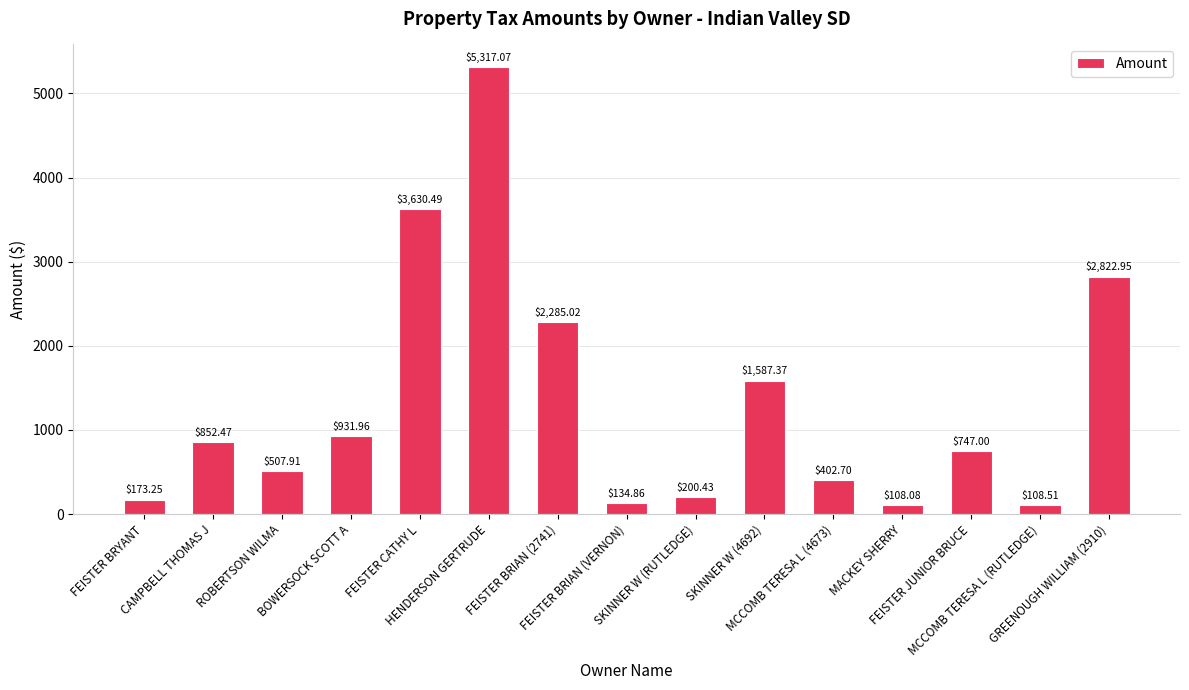

Rank the categories by value from lowest to highest.

MACKEY SHERRY, MCCOMB TERESA L (RUTLEDGE), FEISTER BRIAN (VERNON), FEISTER BRYANT, SKINNER W (RUTLEDGE), MCCOMB TERESA L (4673), ROBERTSON WILMA, FEISTER JUNIOR BRUCE, CAMPBELL THOMAS J, BOWERSOCK SCOTT A, SKINNER W (4692), FEISTER BRIAN (2741), GREENOUGH WILLIAM (2910), FEISTER CATHY L, HENDERSON GERTRUDE